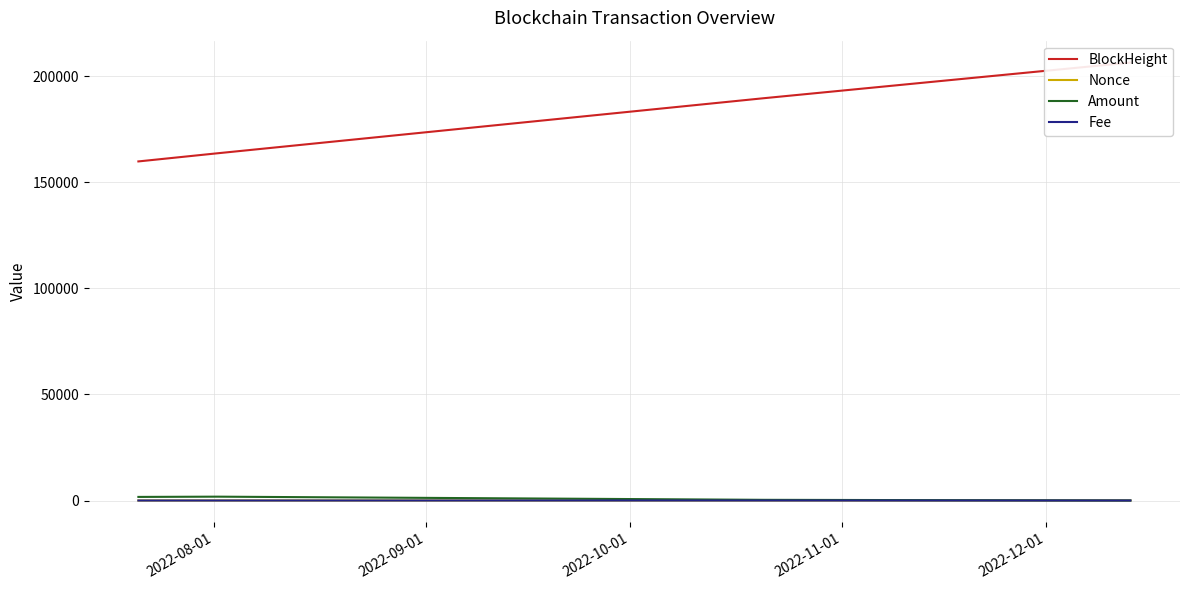

What is the sum of all Nonce values?

21.0